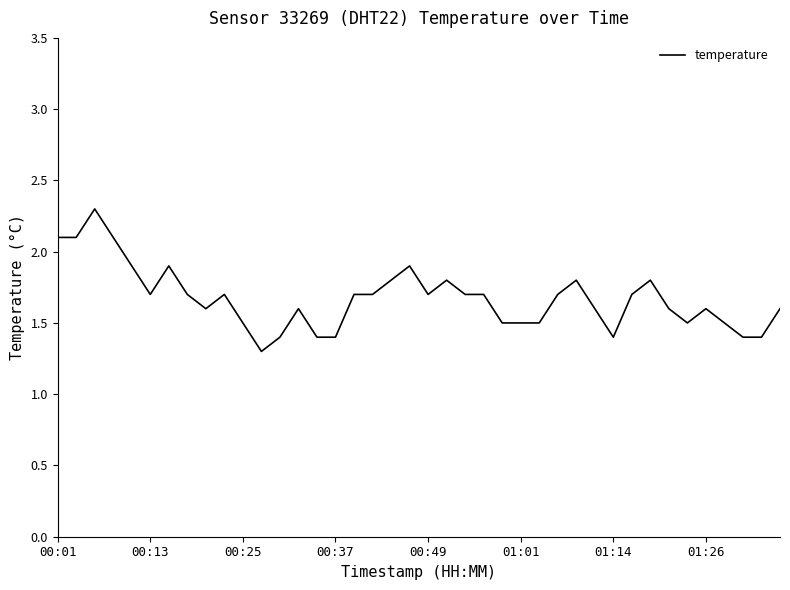

What is the maximum value shown in the chart?

2.3